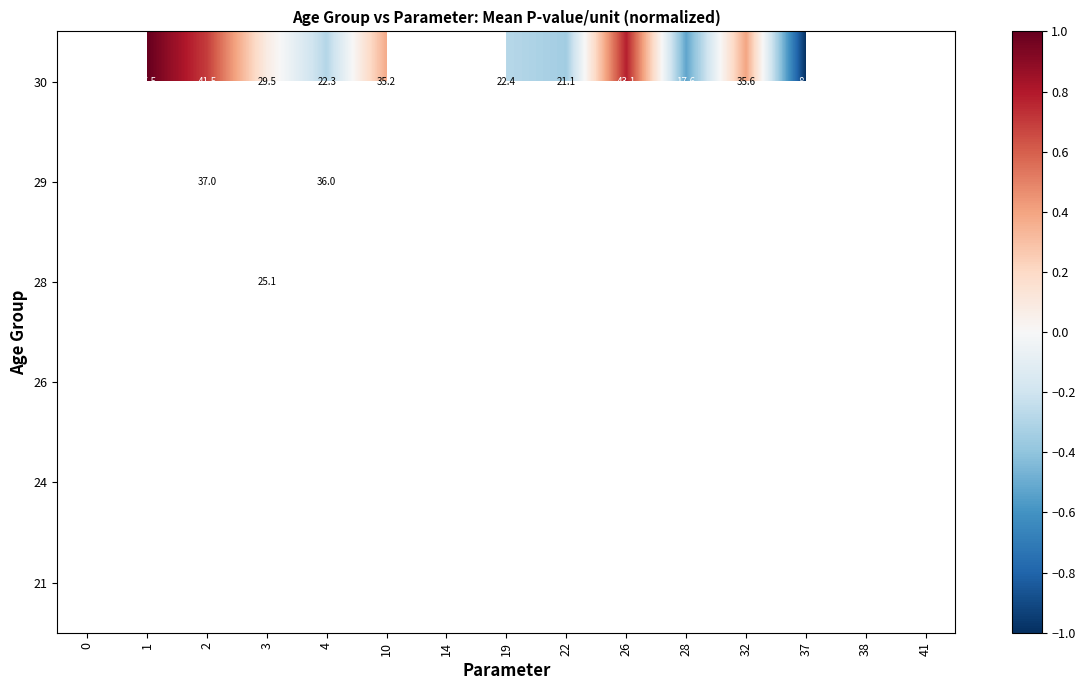

How many categories are shown in the chart?

15